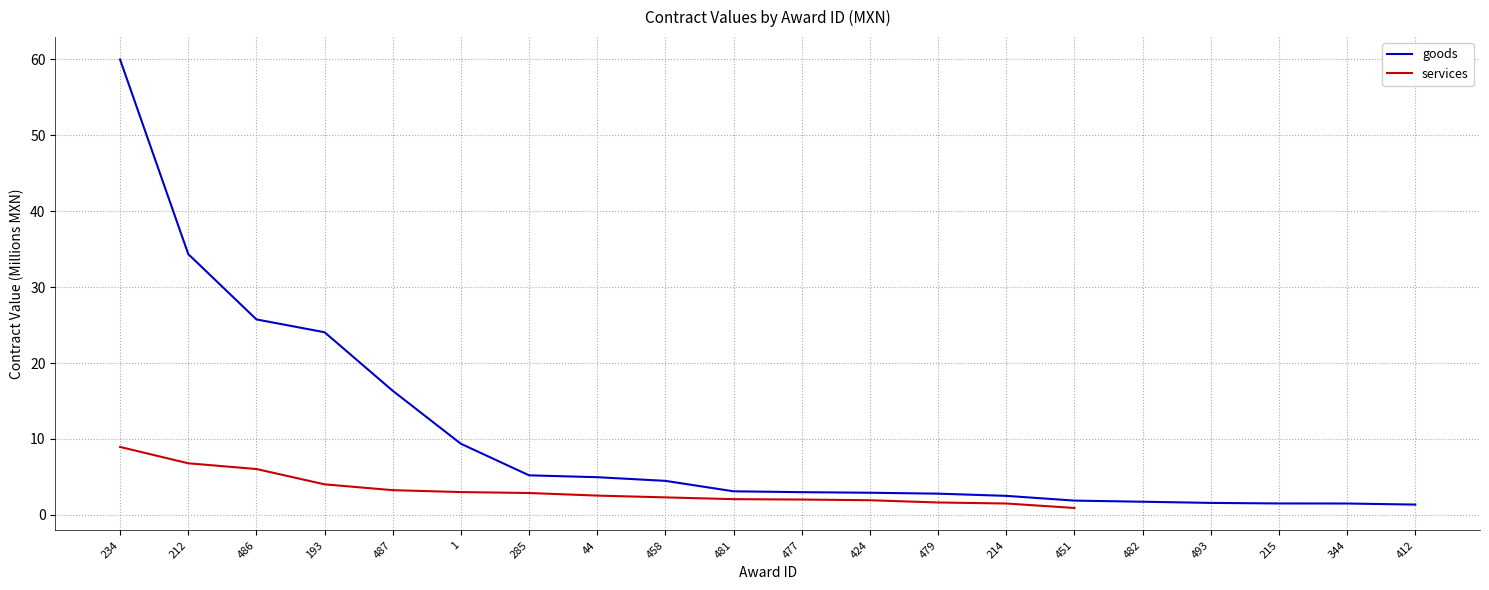

True or false: the data has more than 0 interior local peaks.

False